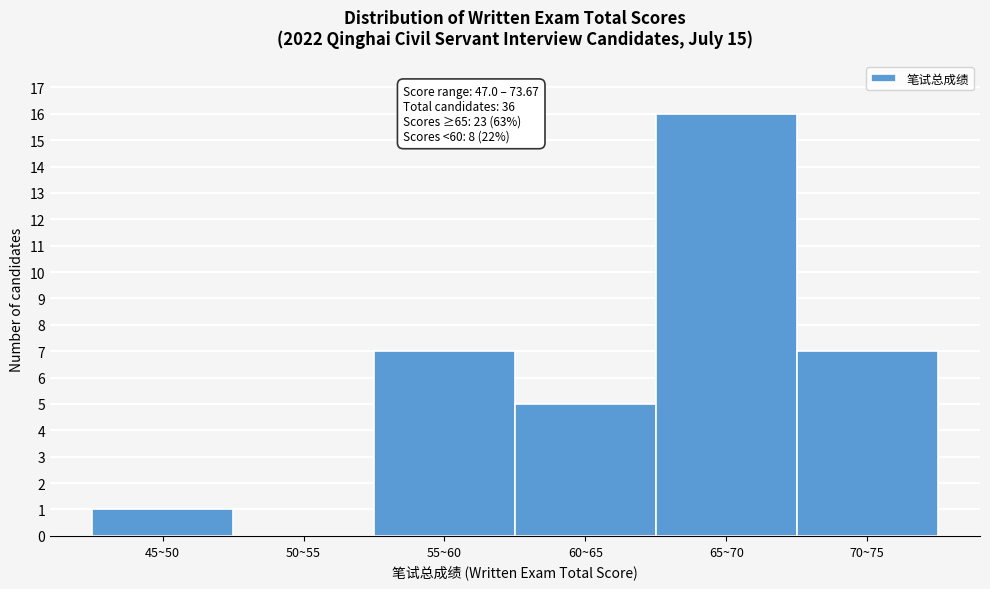

Reading left to right, what are all the values shown in this chart?

45~50=1	50~55=0	55~60=7	60~65=5	65~70=16	70~75=7